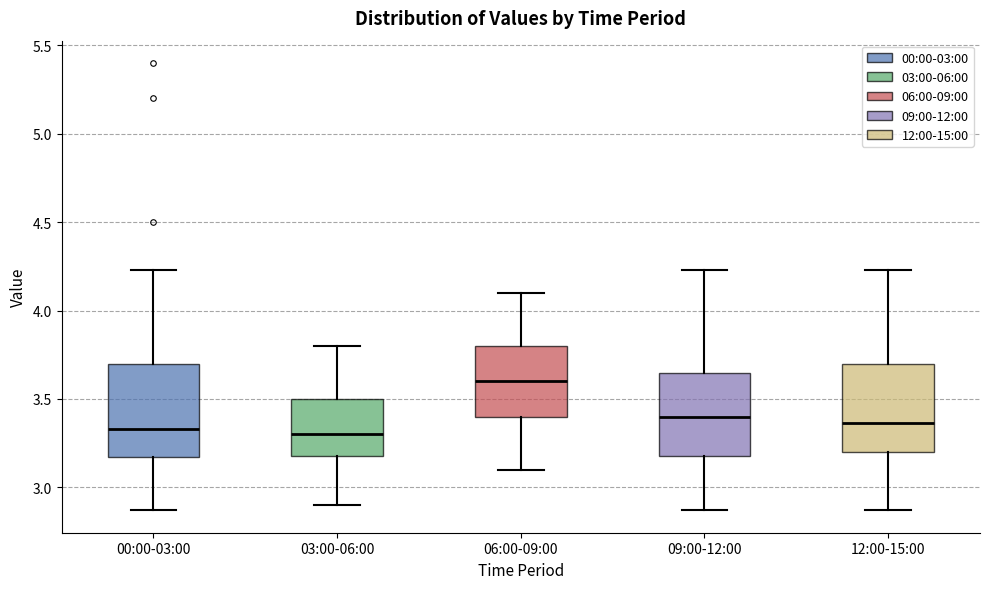

Which box's median line is the highest?

06:00-09:00